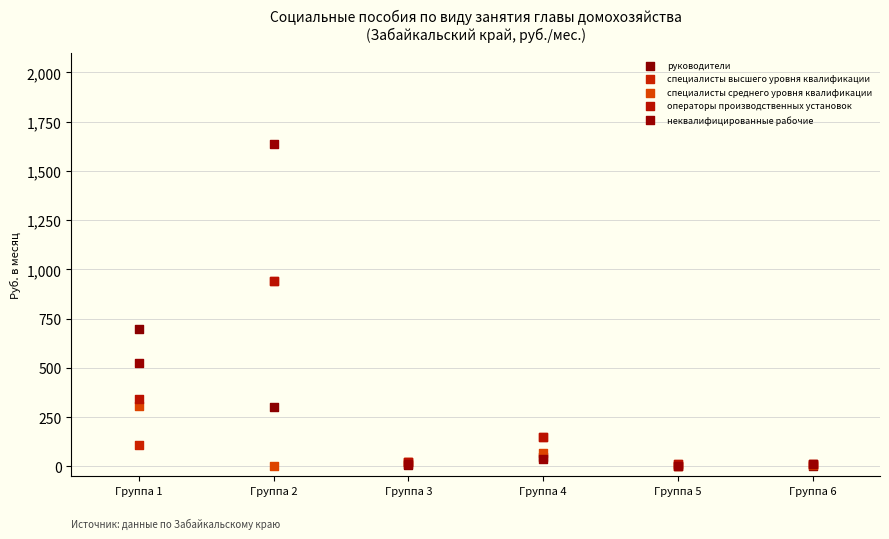

What are all the series names shown in the legend?

руководители, специалисты высшего уровня квалификации, специалисты среднего уровня квалификации, операторы производственных установок, неквалифицированные рабочие